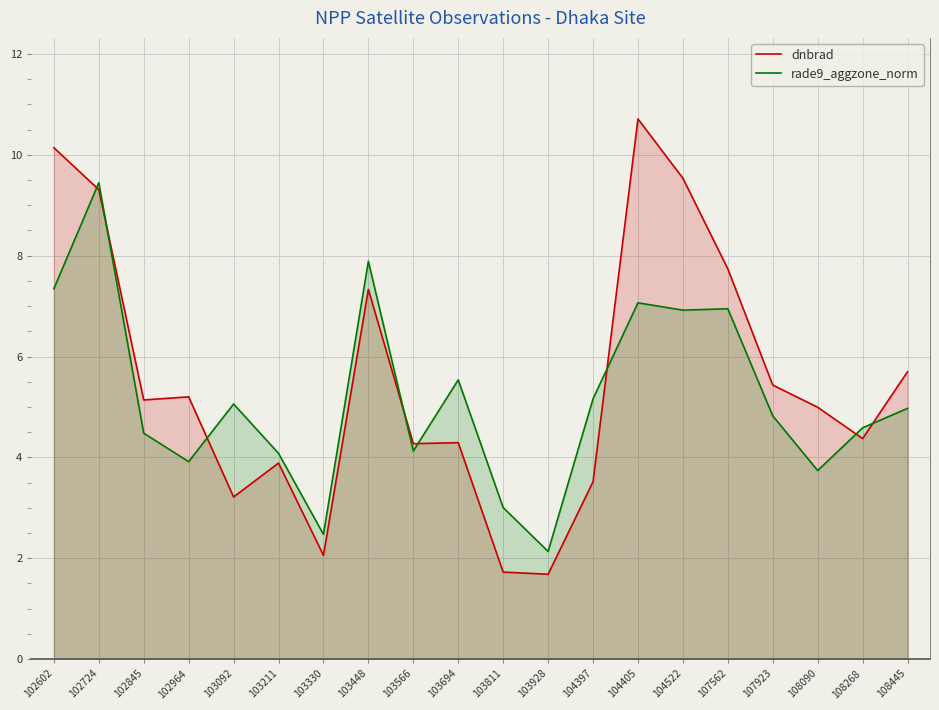

What is the minimum value shown in the chart?

1.7